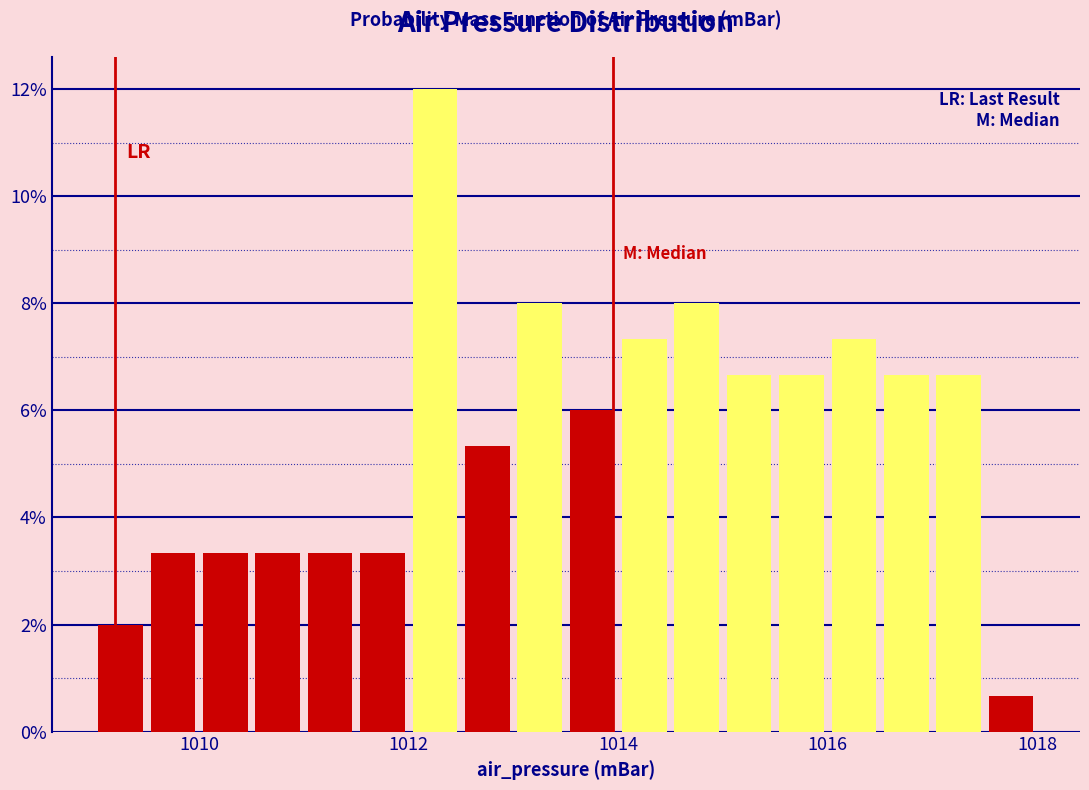

Read against the x-axis, roughly where is the centre of the tallest bar?

1012.2